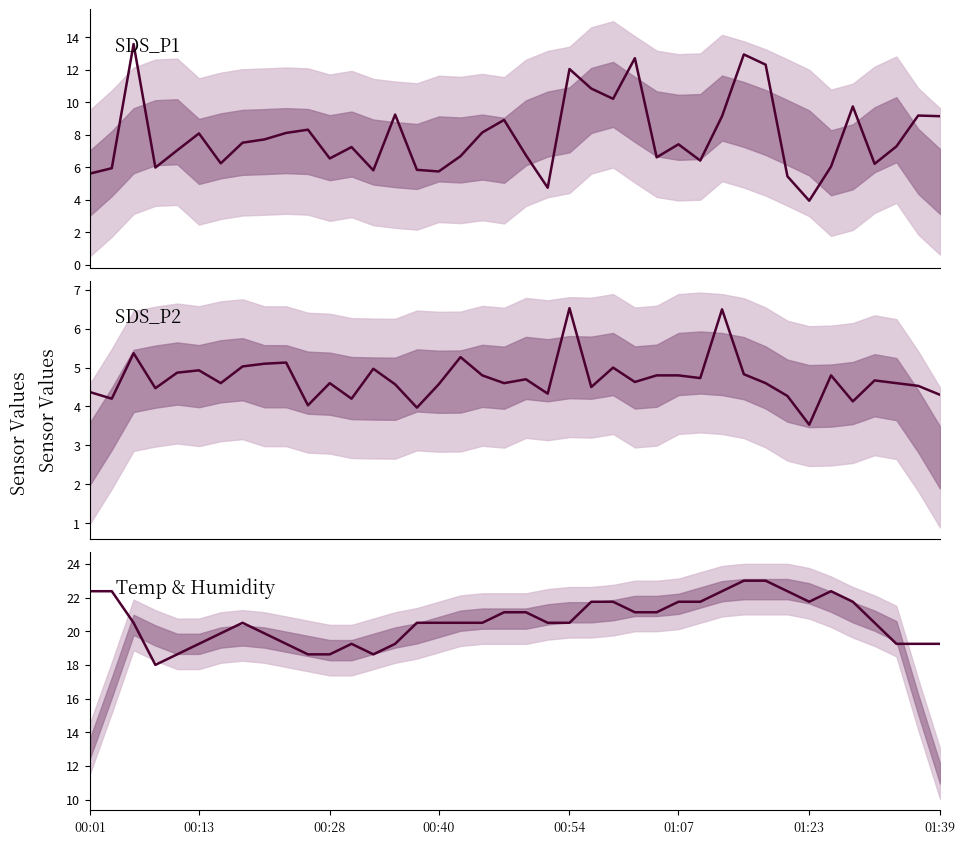

What is the value of the SDS_P1 point at the 1st from the left?

5.6